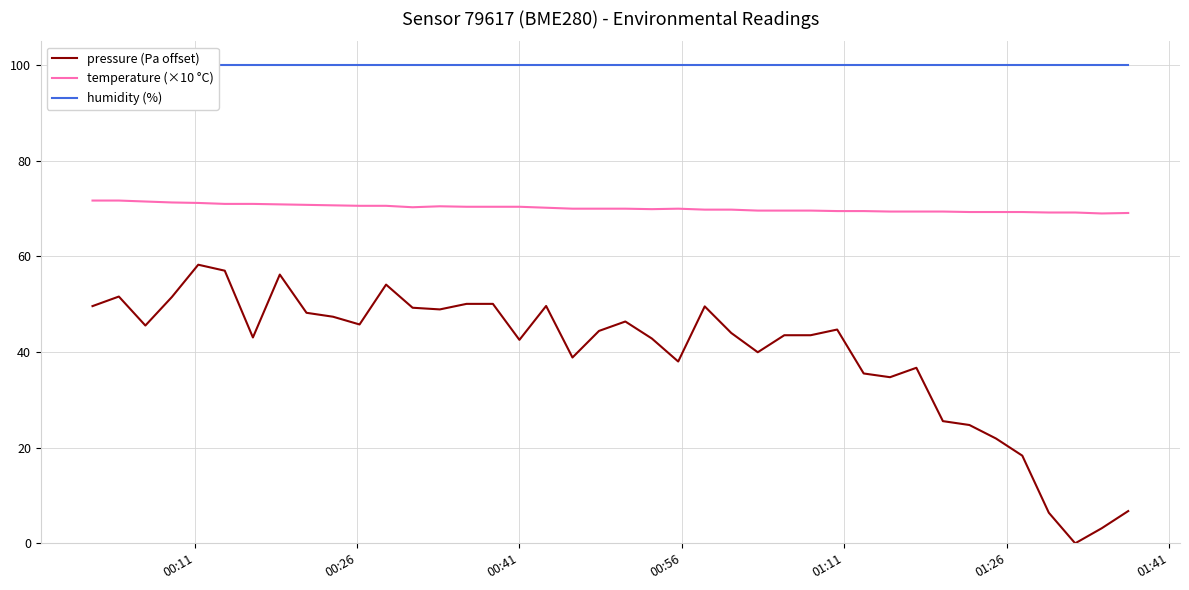

True or false: pressure (Pa offset) and temperature (×10 °C) cross at least once.

False